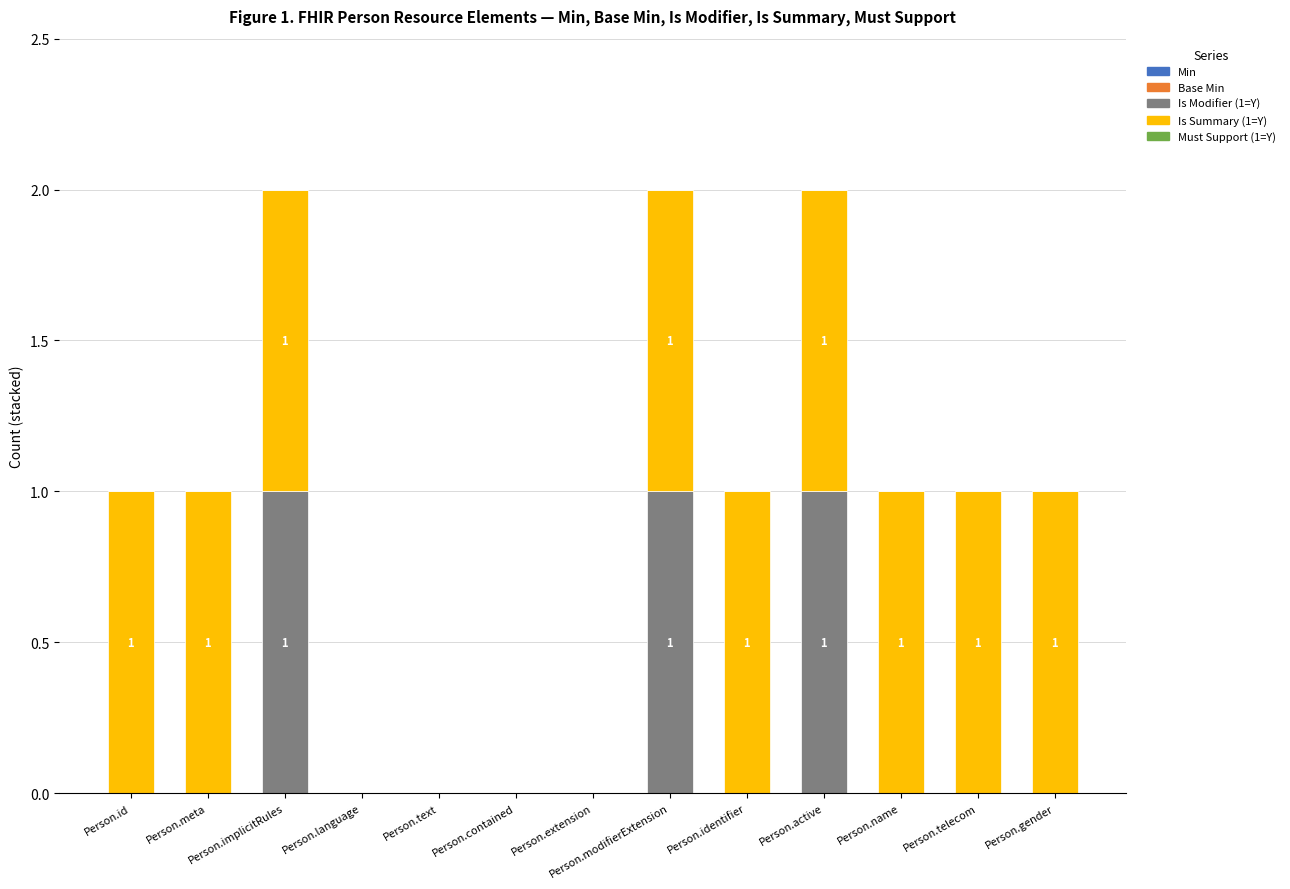

Is it true that Is Modifier (1=Y) equals 1 at Person.active?

True